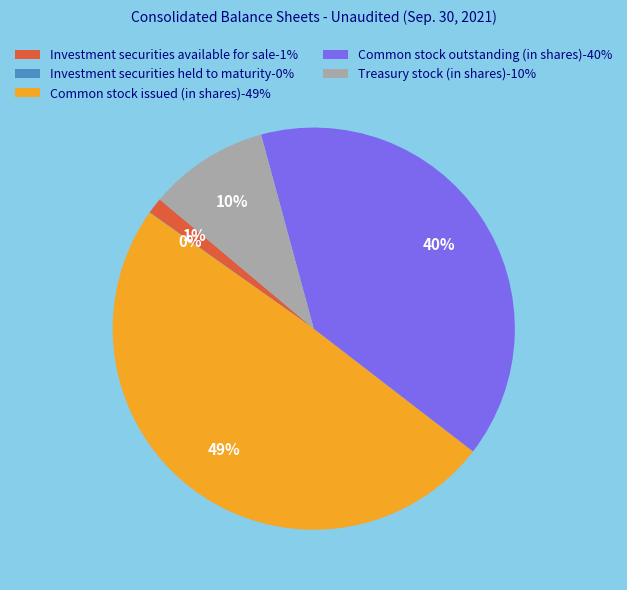

To the nearest percent, what percentage of the pie is Treasury stock (in shares)?

10%